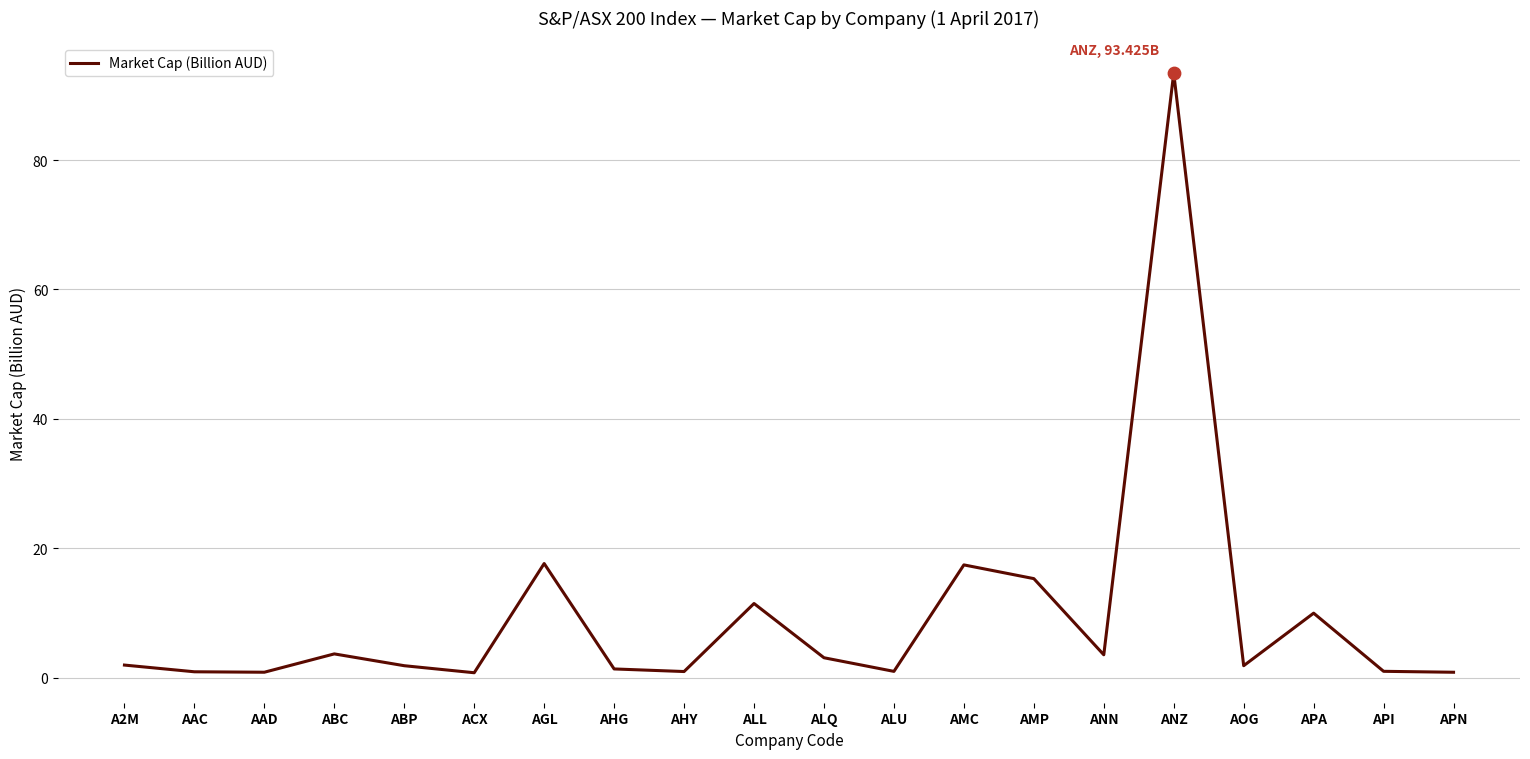

Approximately how many times larger is the value at AGL compared to ALL?

1.5